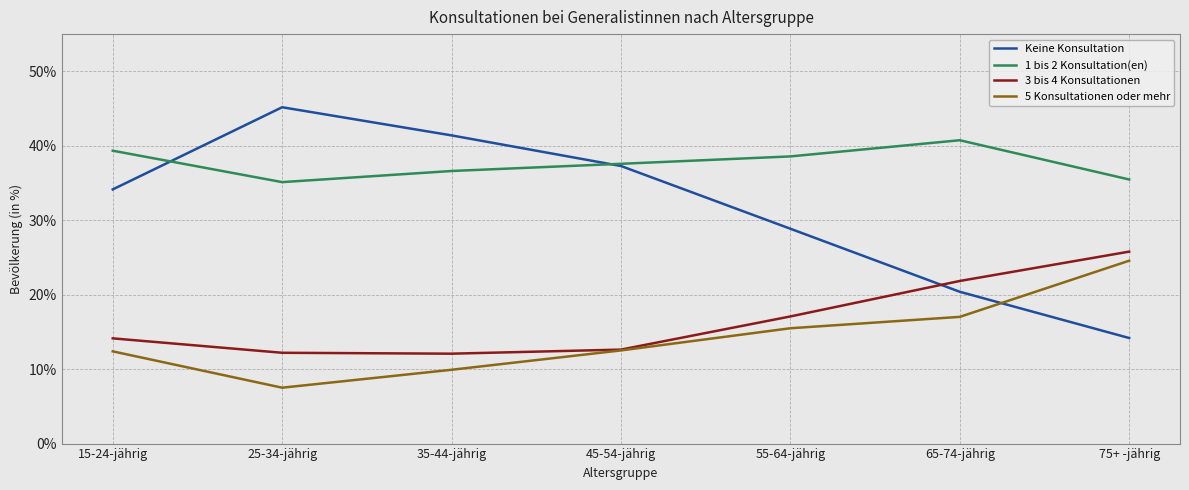

What value does the 5 Konsultationen oder mehr series have at 15-24-jährig?

12.4